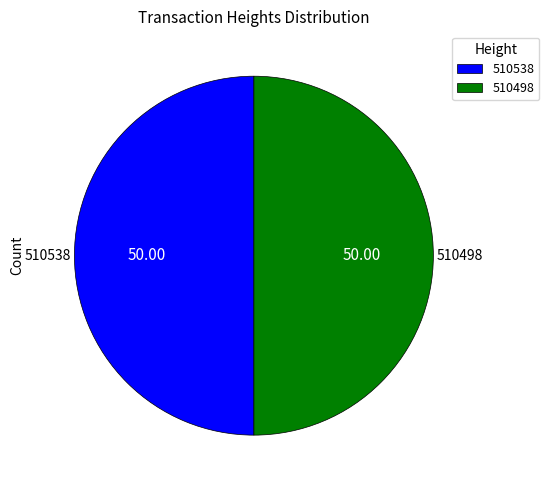

How many segments does this pie chart have?

2